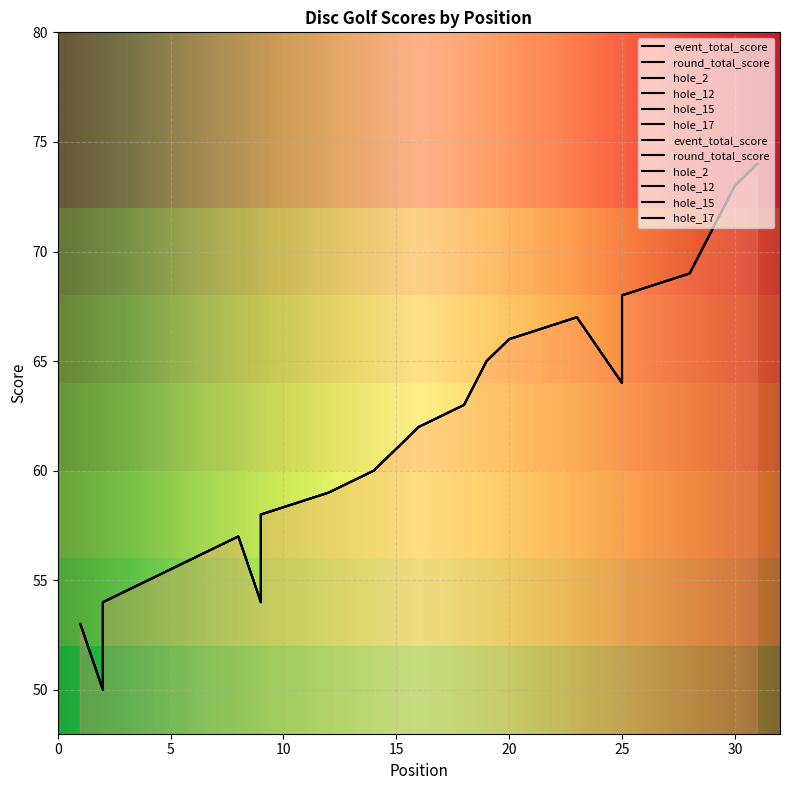

How many lines are shown in the chart?

6